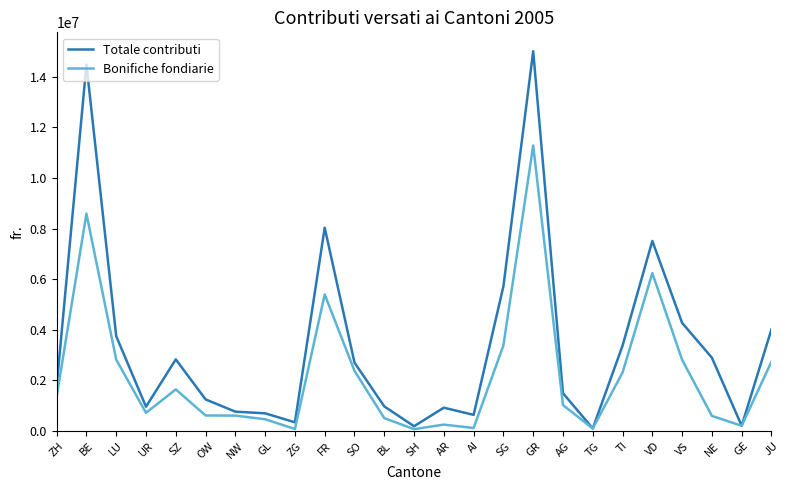

At which category does Bonifiche fondiarie reach its first local peak?

BE